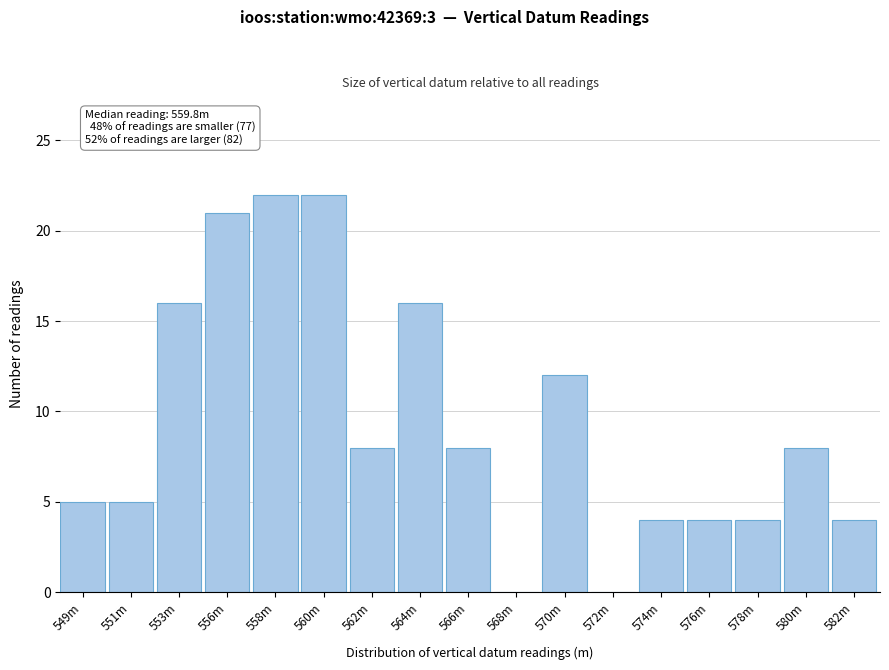

Is it true that the value at 572m is 8?

False